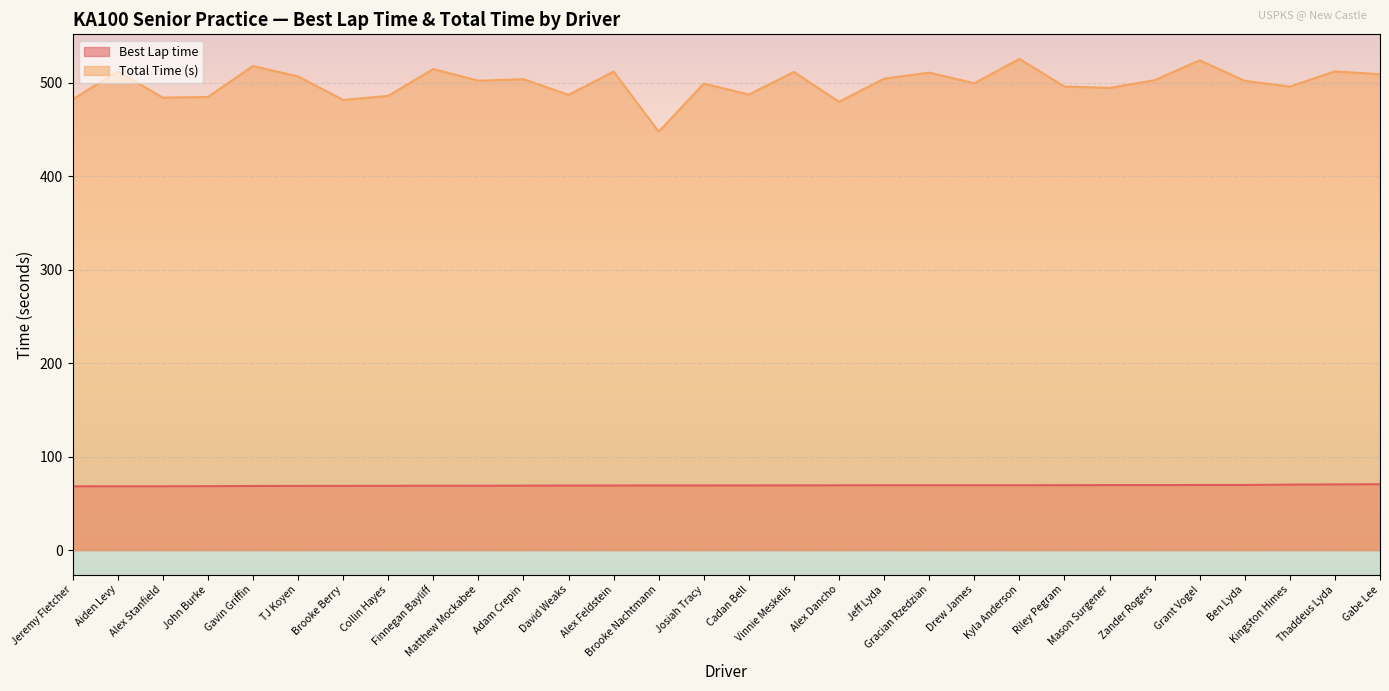

Which series has the widest spread of values?

Total Time (s)